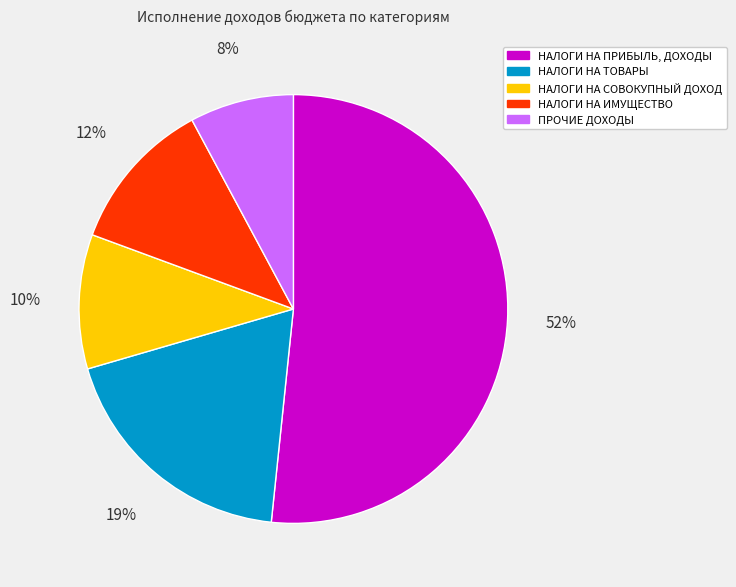

To the nearest percent, what percentage of the pie is НАЛОГИ НА ИМУЩЕСТВО?

12%